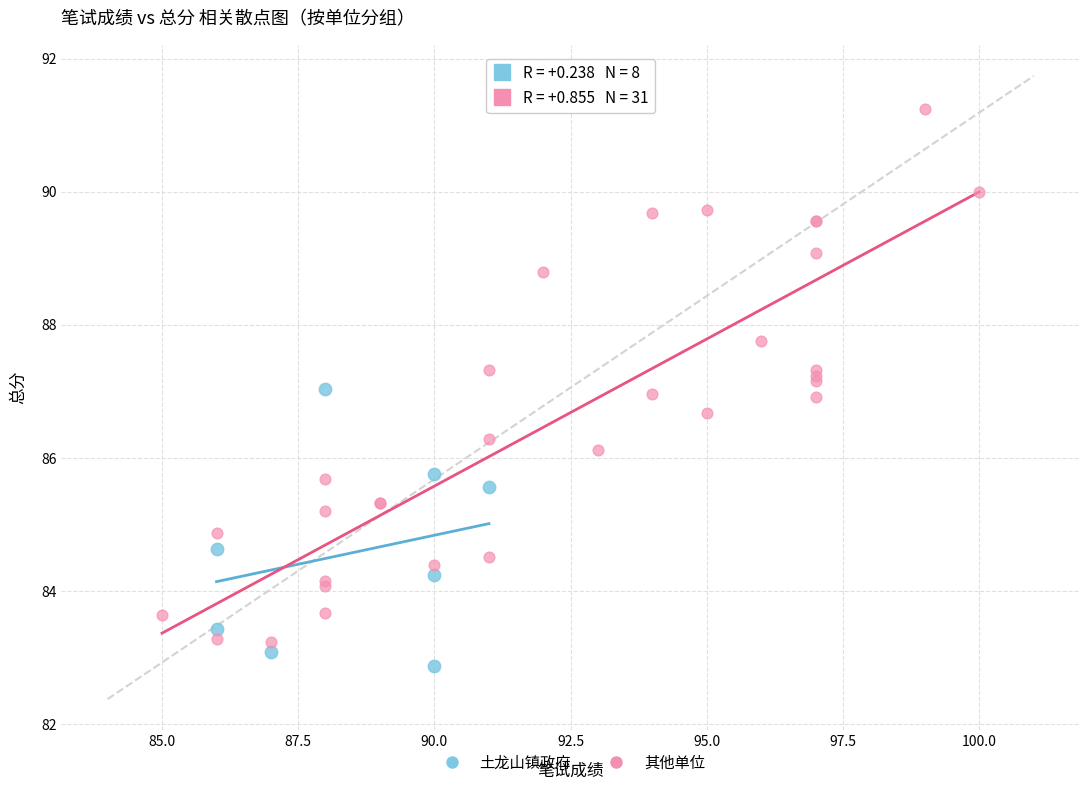

Which series reaches the maximum Y coordinate?

其他单位